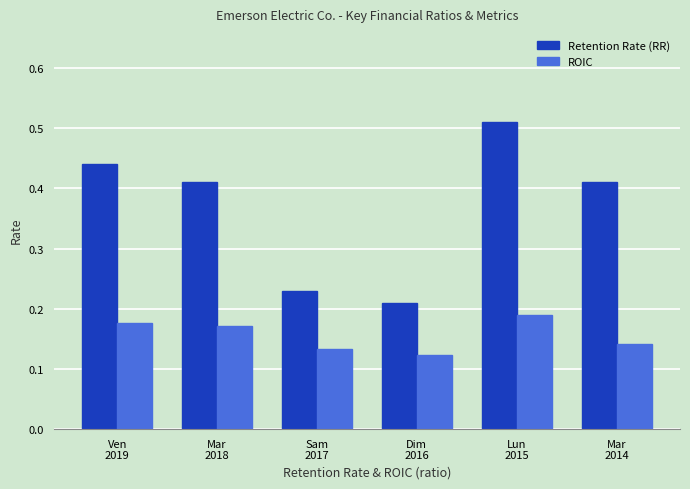

Count the number of data series in this chart.

2